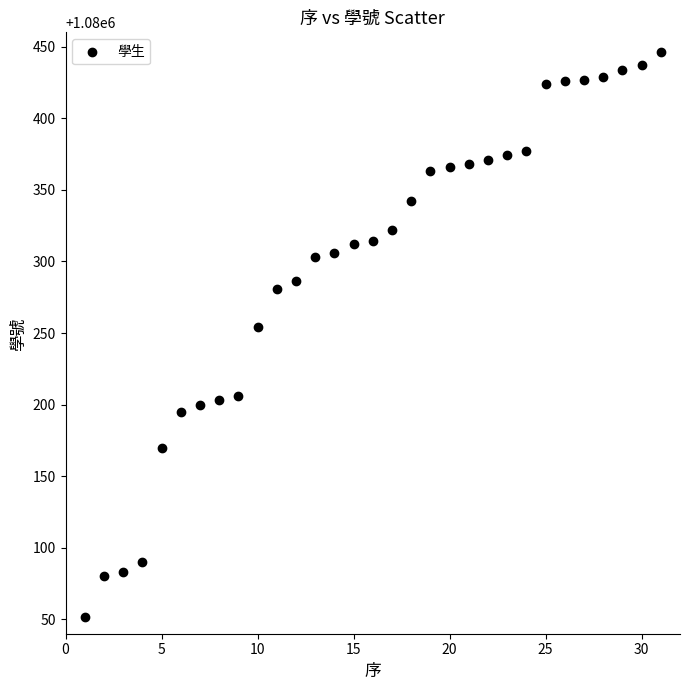

What Y value in the scatter plot is closest to 1080249?

1080254